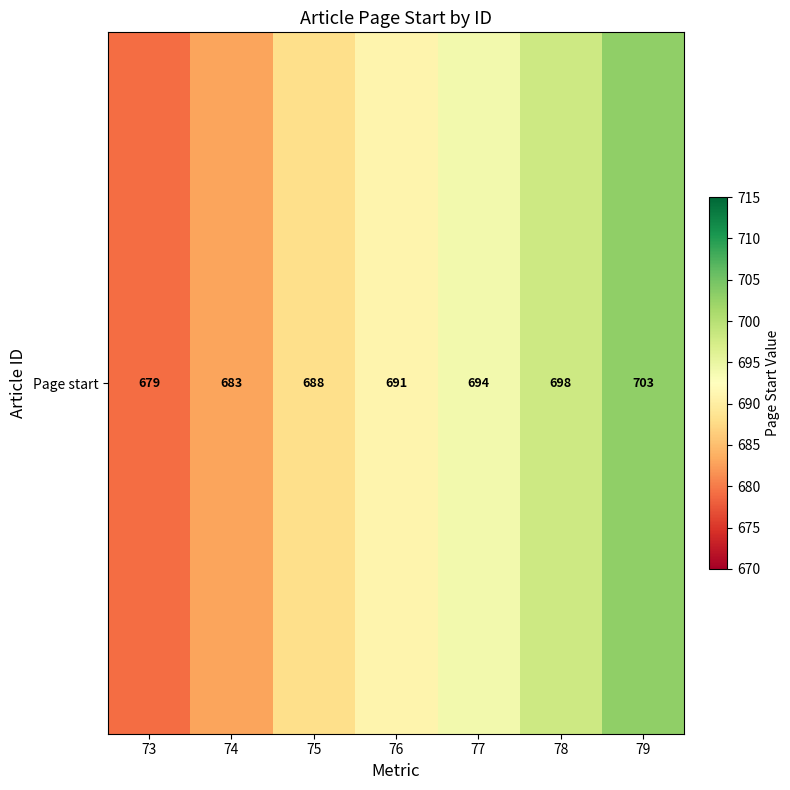

List the labels in order of value, smallest first.

73, 74, 75, 76, 77, 78, 79